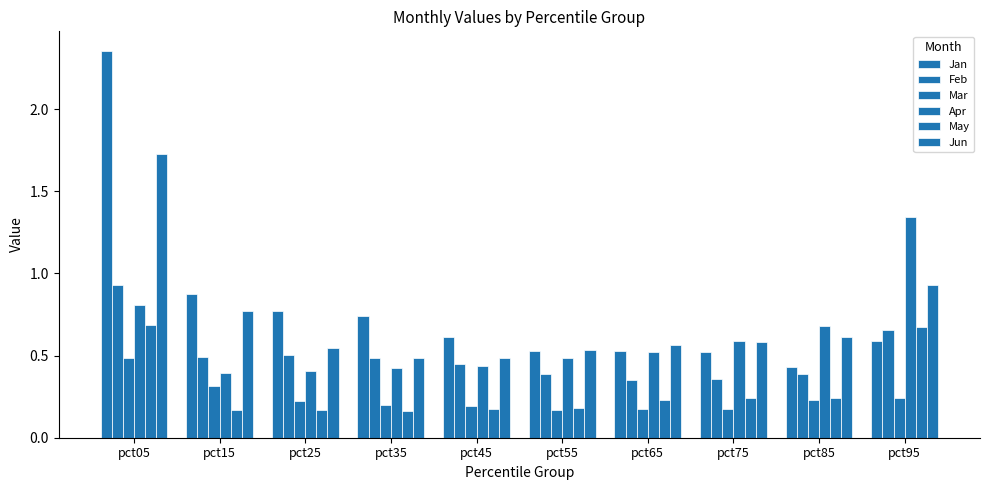

How many bars are there in total?

60